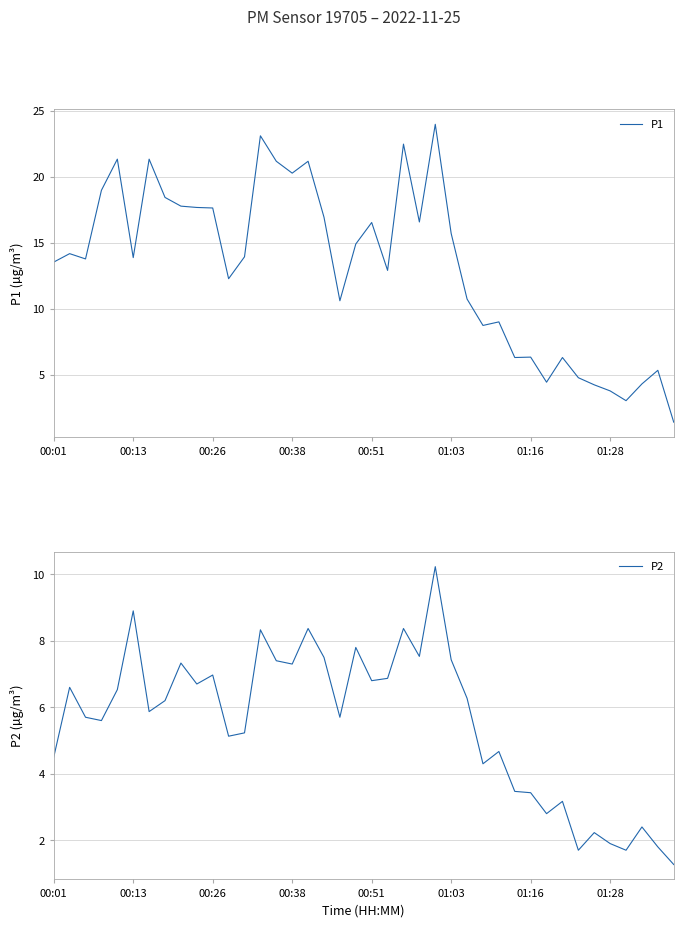

What is the maximum value for P1?

24.0